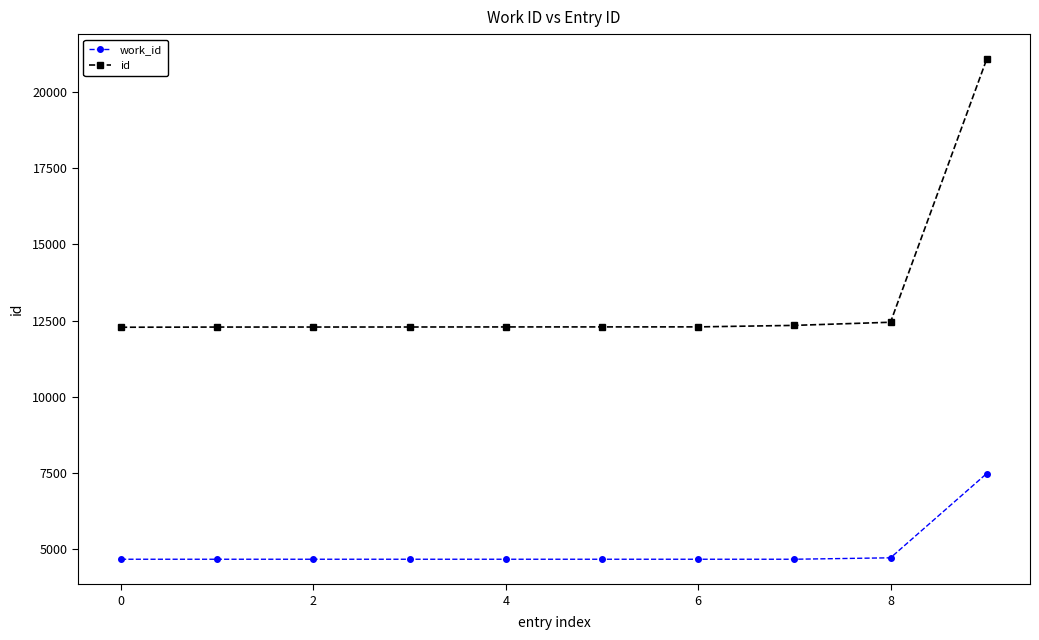

Which series has the widest spread of values?

id